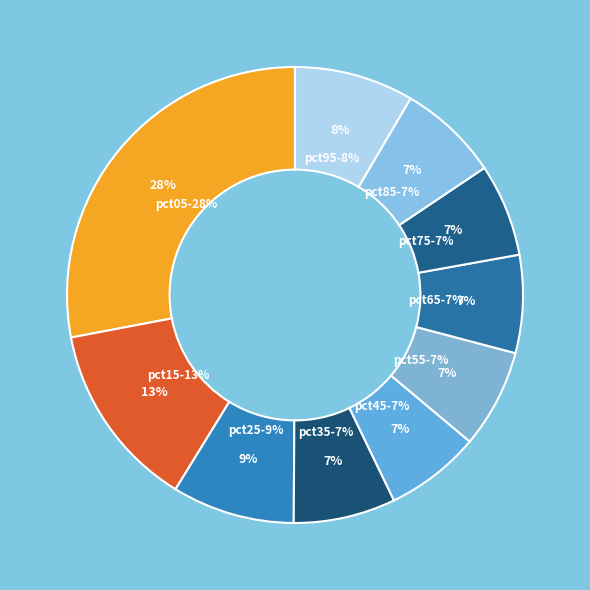

What percentage is the pct25 slice, to the nearest percent?

9%